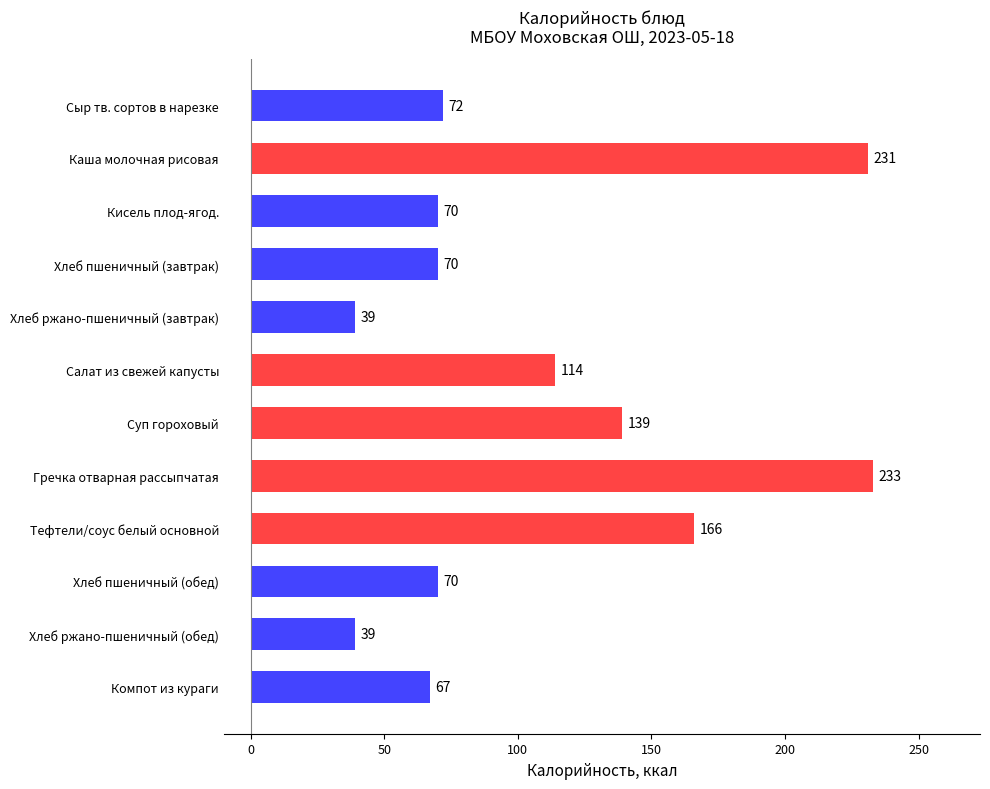

Between Сыр тв. сортов в нарезке and Каша молочная рисовая, which is larger?

Каша молочная рисовая